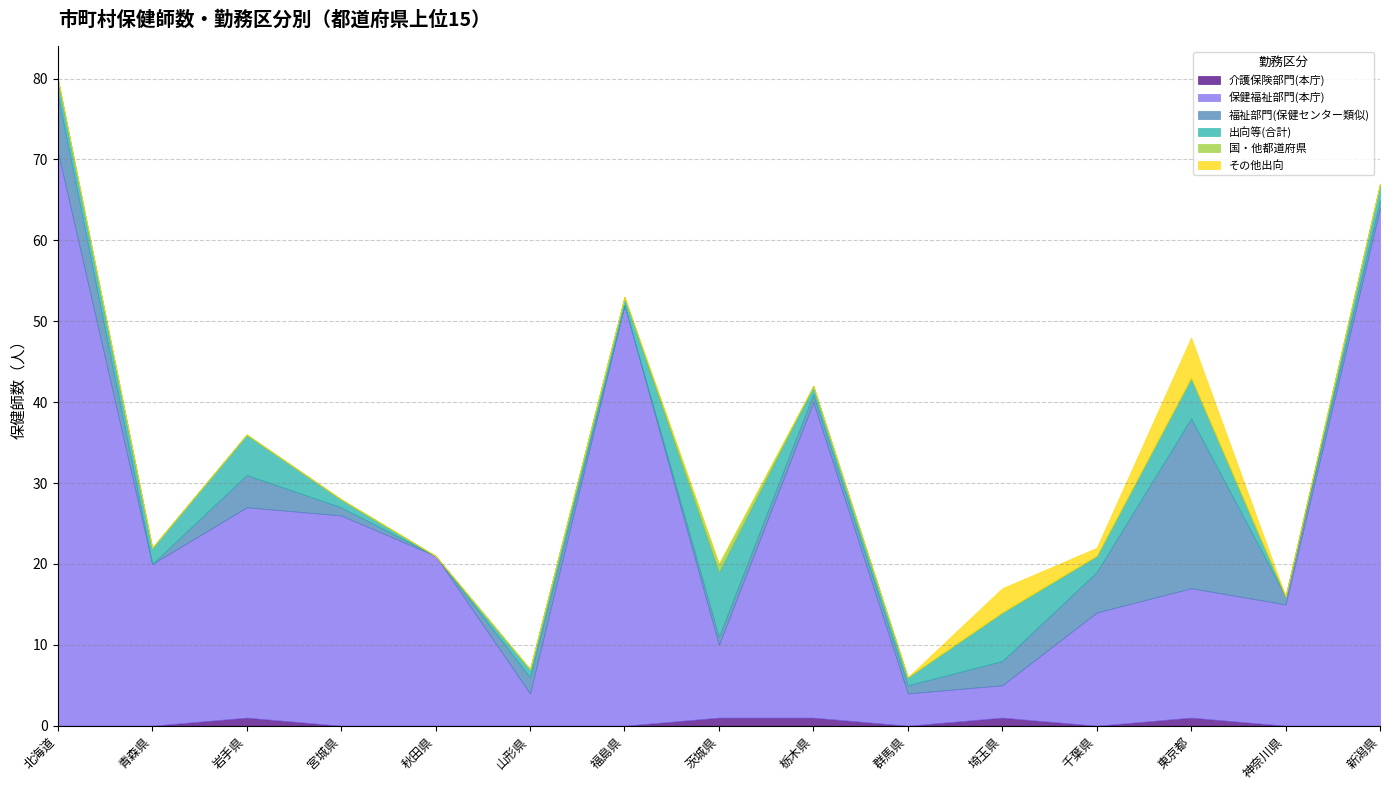

How many data points in 福祉部門(保健センター類似) are above 1?

6